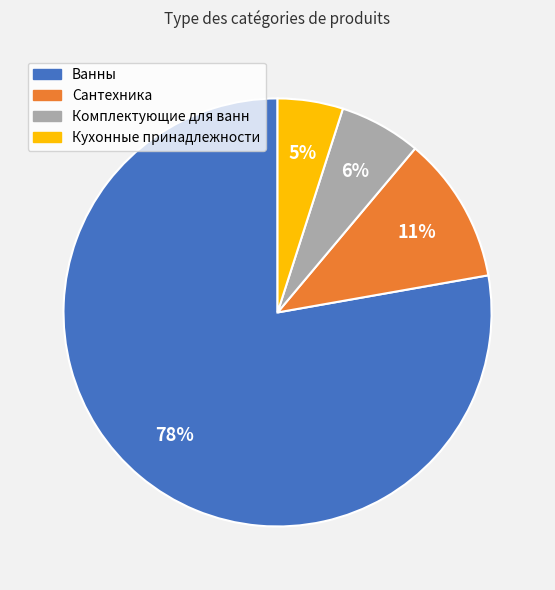

Rank the categories by value from lowest to highest.

Кухонные принадлежности, Комплектующие для ванн, Сантехника, Ванны